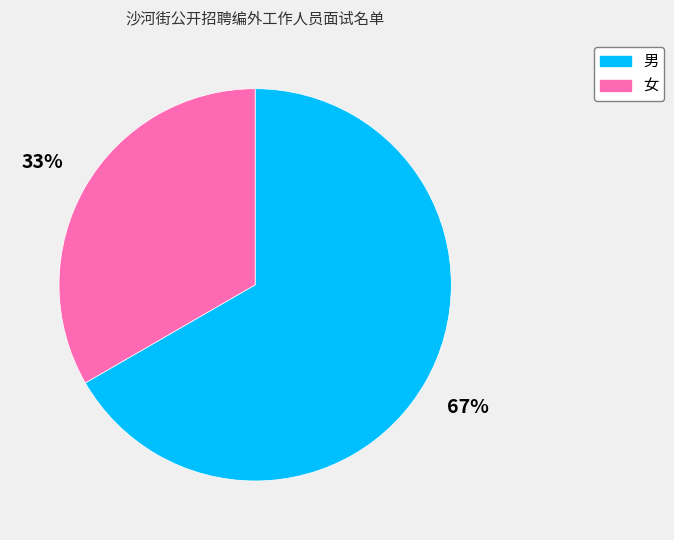

Count the number of slices in the pie.

2